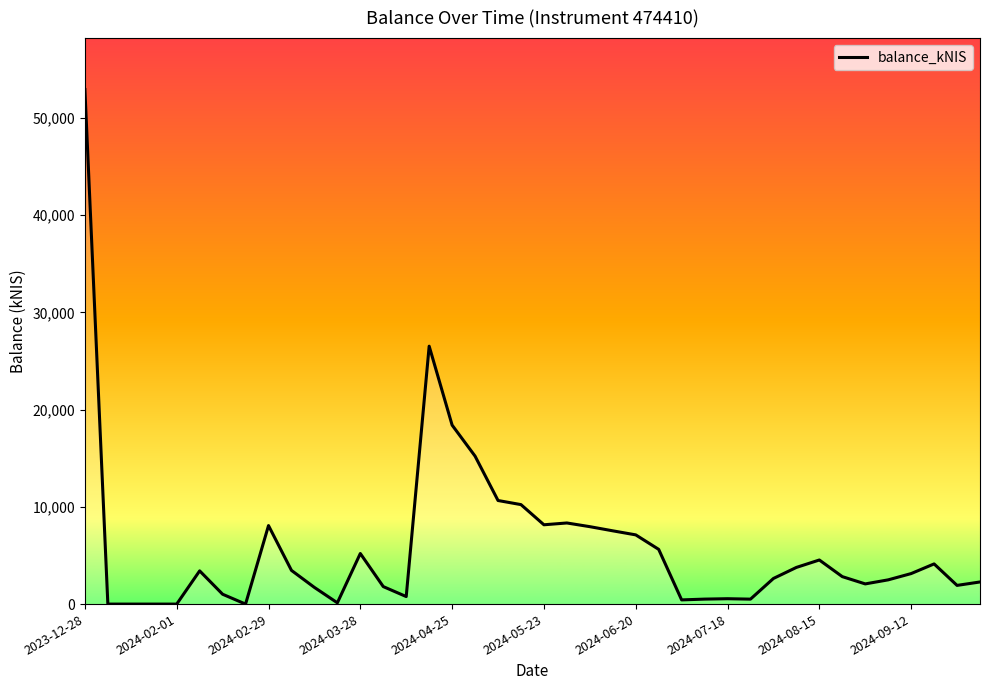

What is the difference between the maximum and minimum values?

52934.9